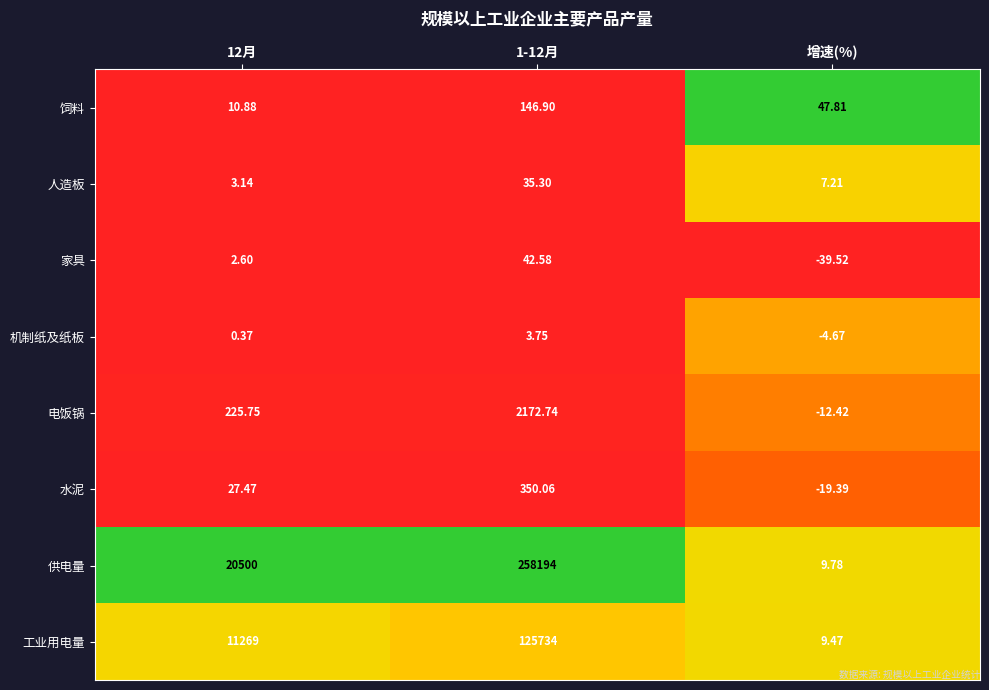

Between 1-12月 and 增速(%), which series saw the biggest shift?

供电量